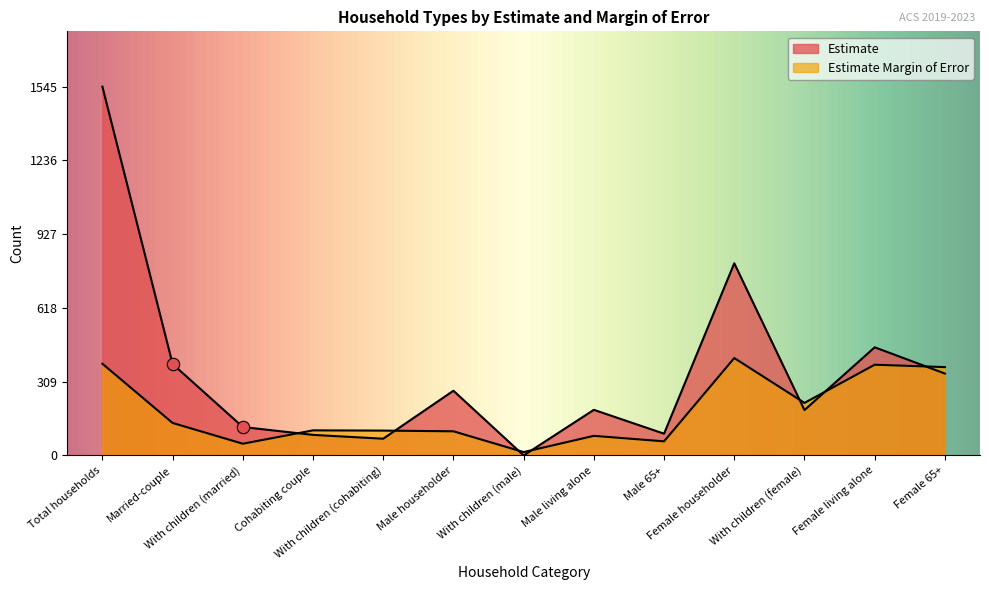

Which series has the widest spread of Y values?

Estimate